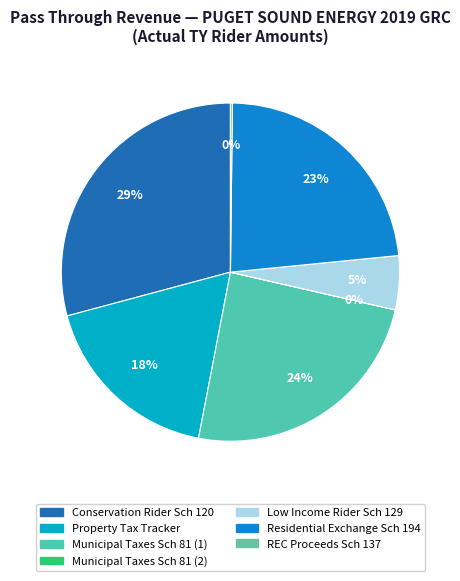

Which has a higher value, Property Tax Tracker or Municipal Taxes Sch 81 (2)?

Property Tax Tracker